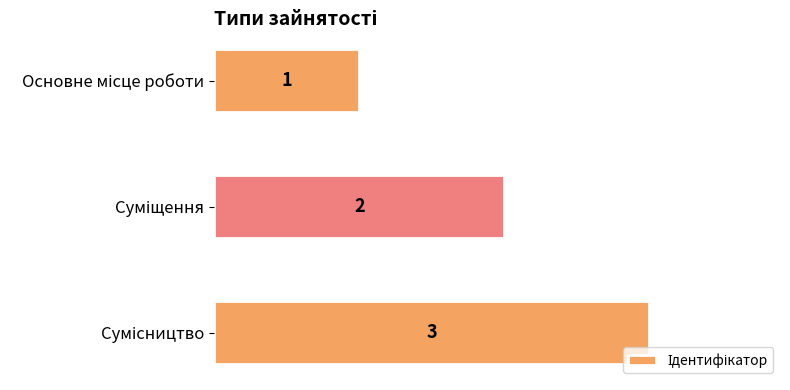

What is the value of the 1st bar from the top?

1